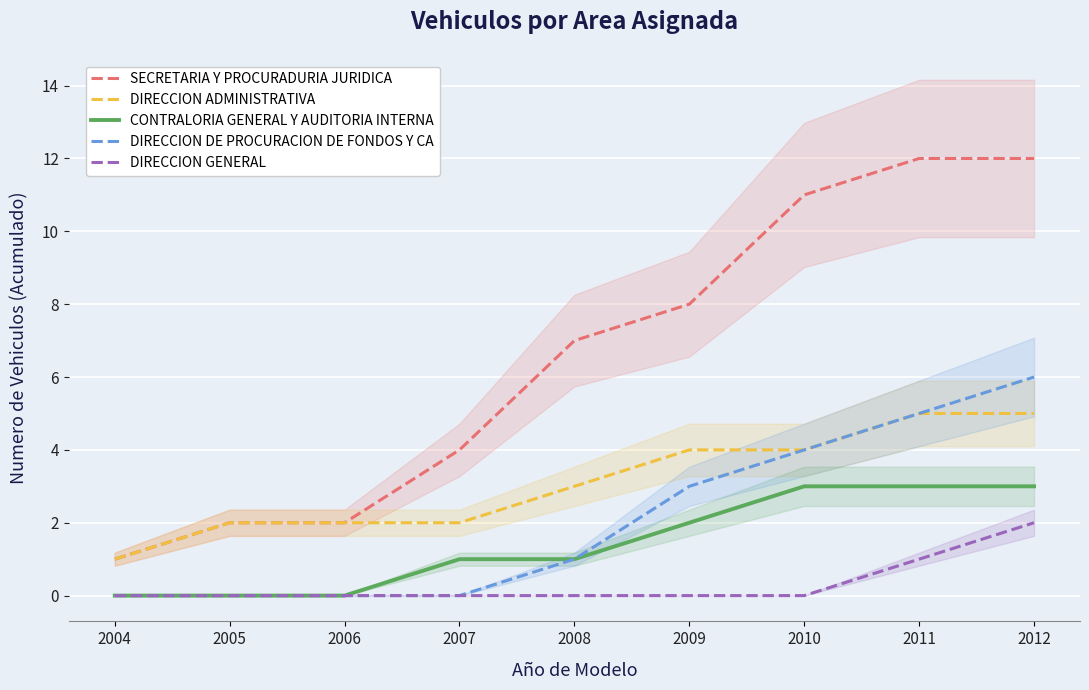

Rank the series by their maximum value, from highest to lowest.

SECRETARIA Y PROCURADURIA JURIDICA, DIRECCION DE PROCURACION DE FONDOS Y CA, DIRECCION ADMINISTRATIVA, CONTRALORIA GENERAL Y AUDITORIA INTERNA, DIRECCION GENERAL